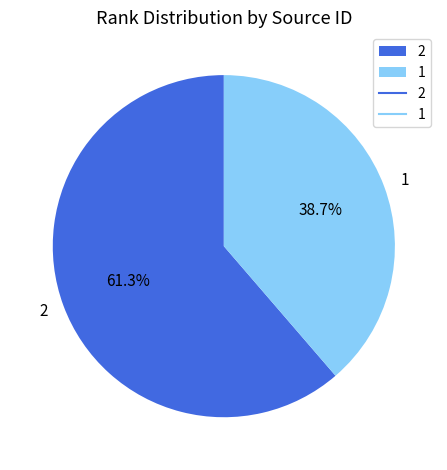

Does 2 account for over 50% of the chart?

Yes